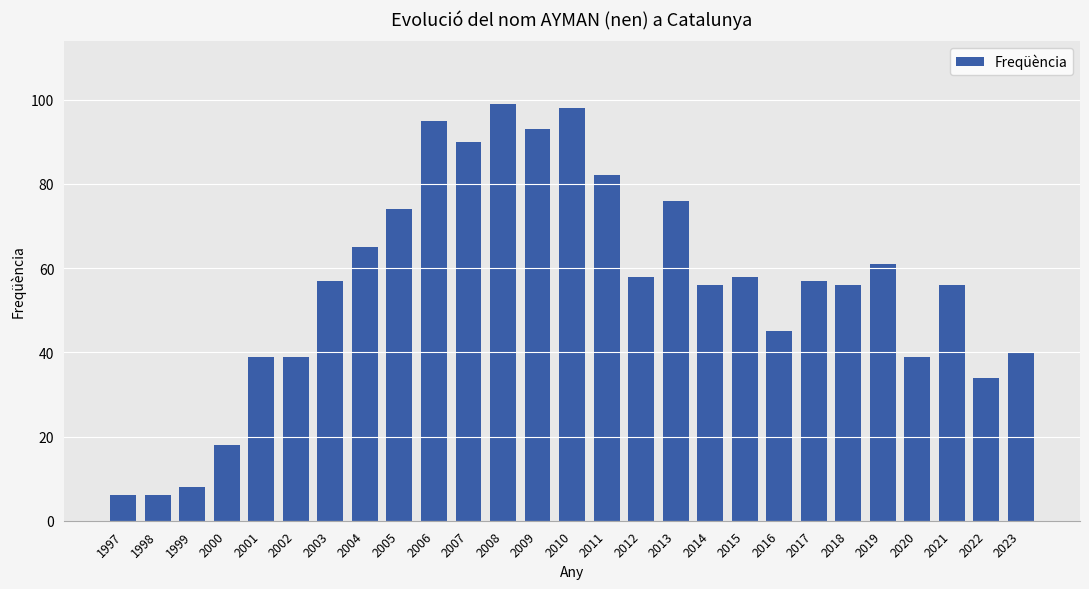

How many distinct data groups are displayed?

1